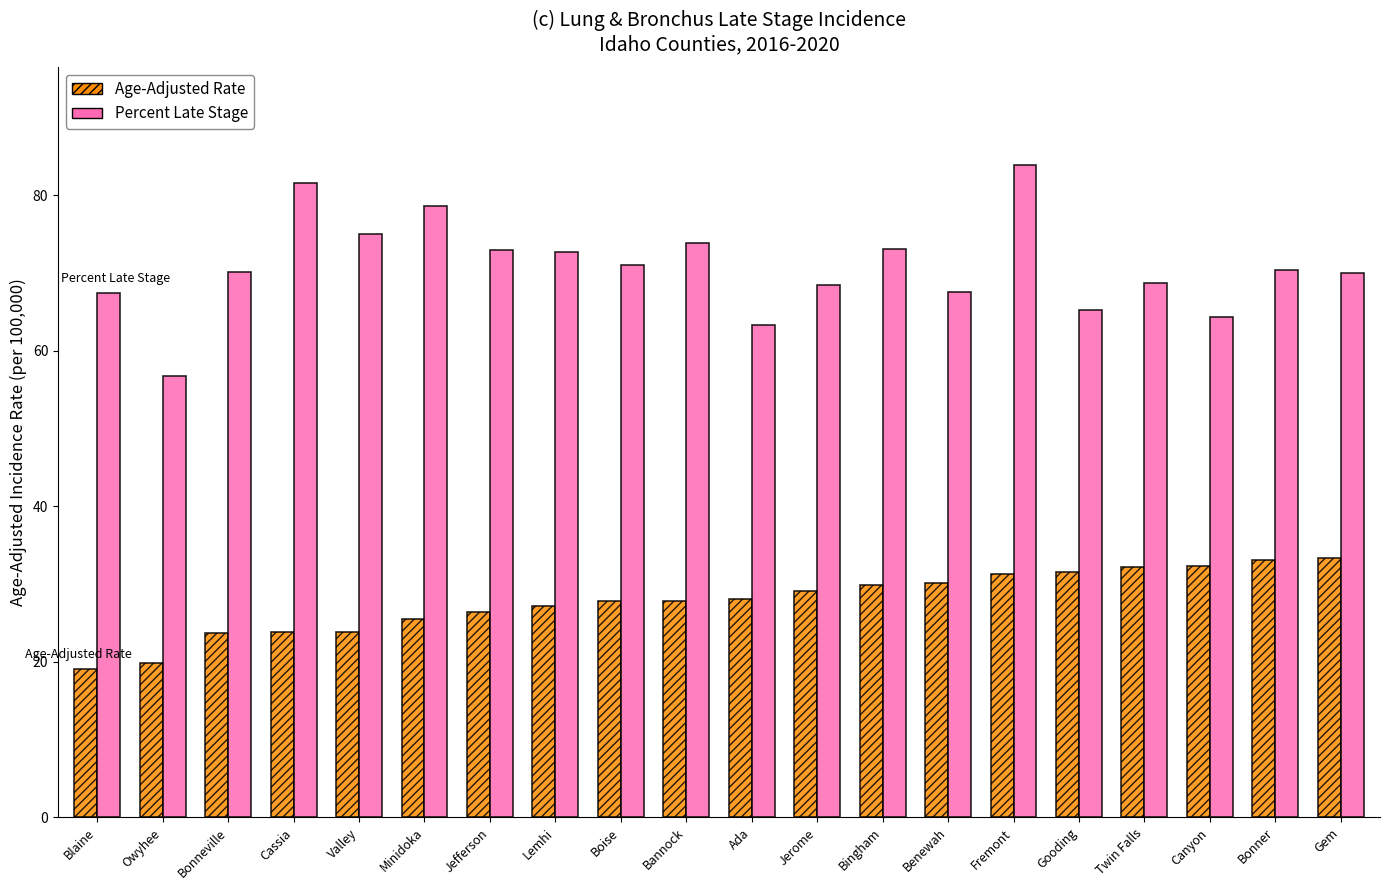

Count the number of categories in the chart.

20